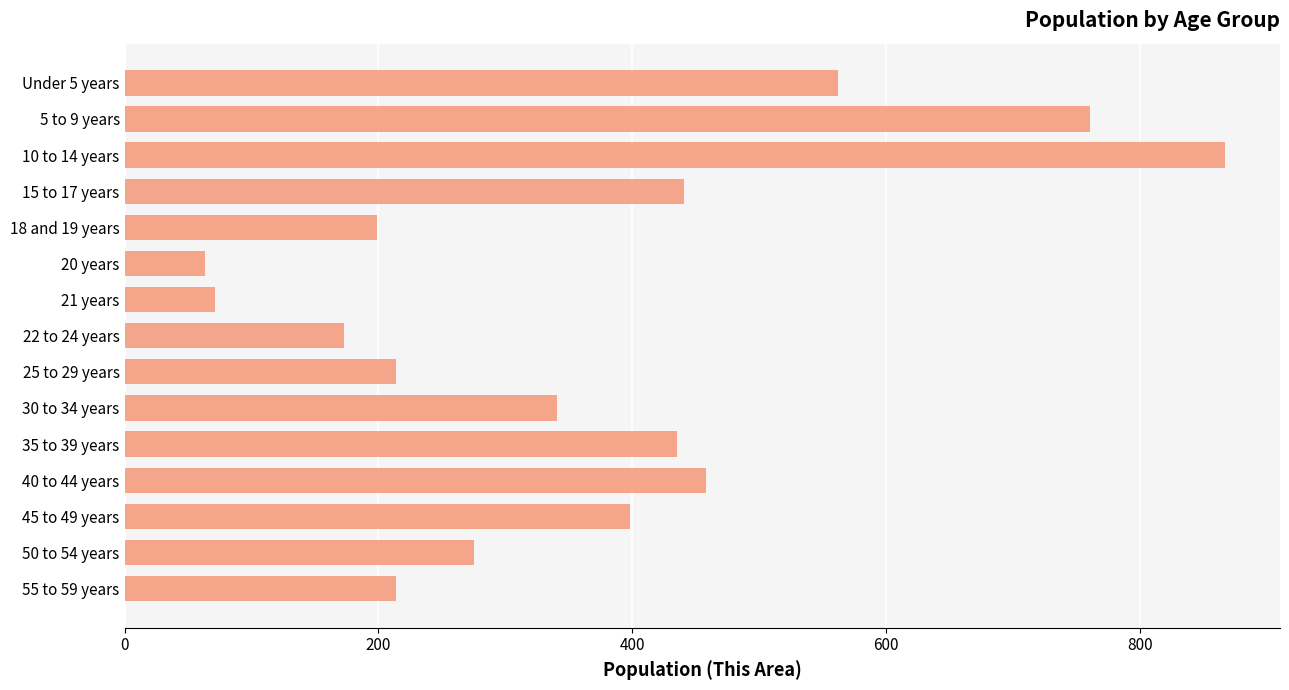

Where is the data nearest to the value 465?

40 to 44 years